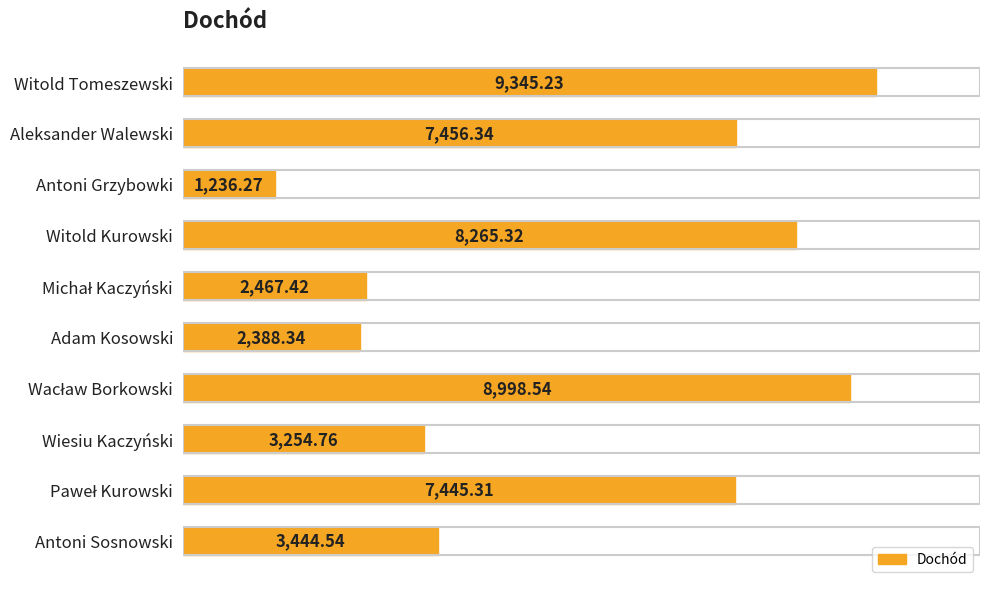

How many distinct data groups are displayed?

1